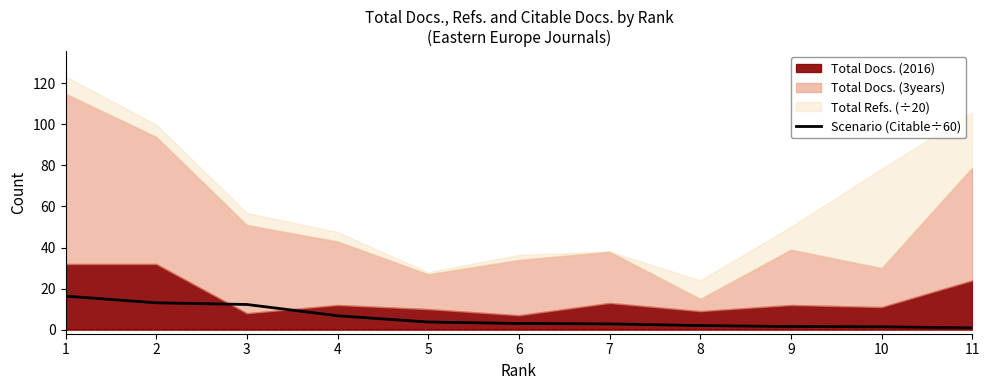

The Scenario (Citable÷60) series shows 12.2 at 3. True or false?

True